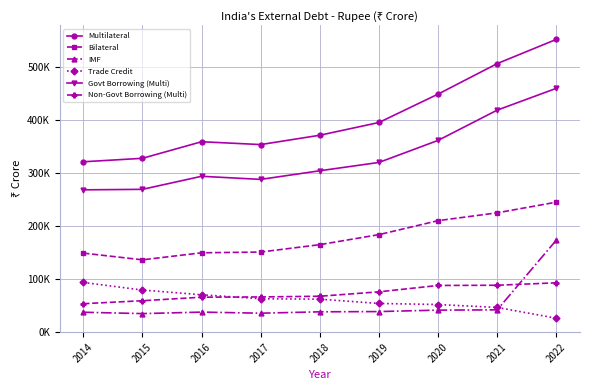

Is the value of Non-Govt Borrowing (Multi) at 2021 greater than the value of Trade Credit at 2020?

Yes